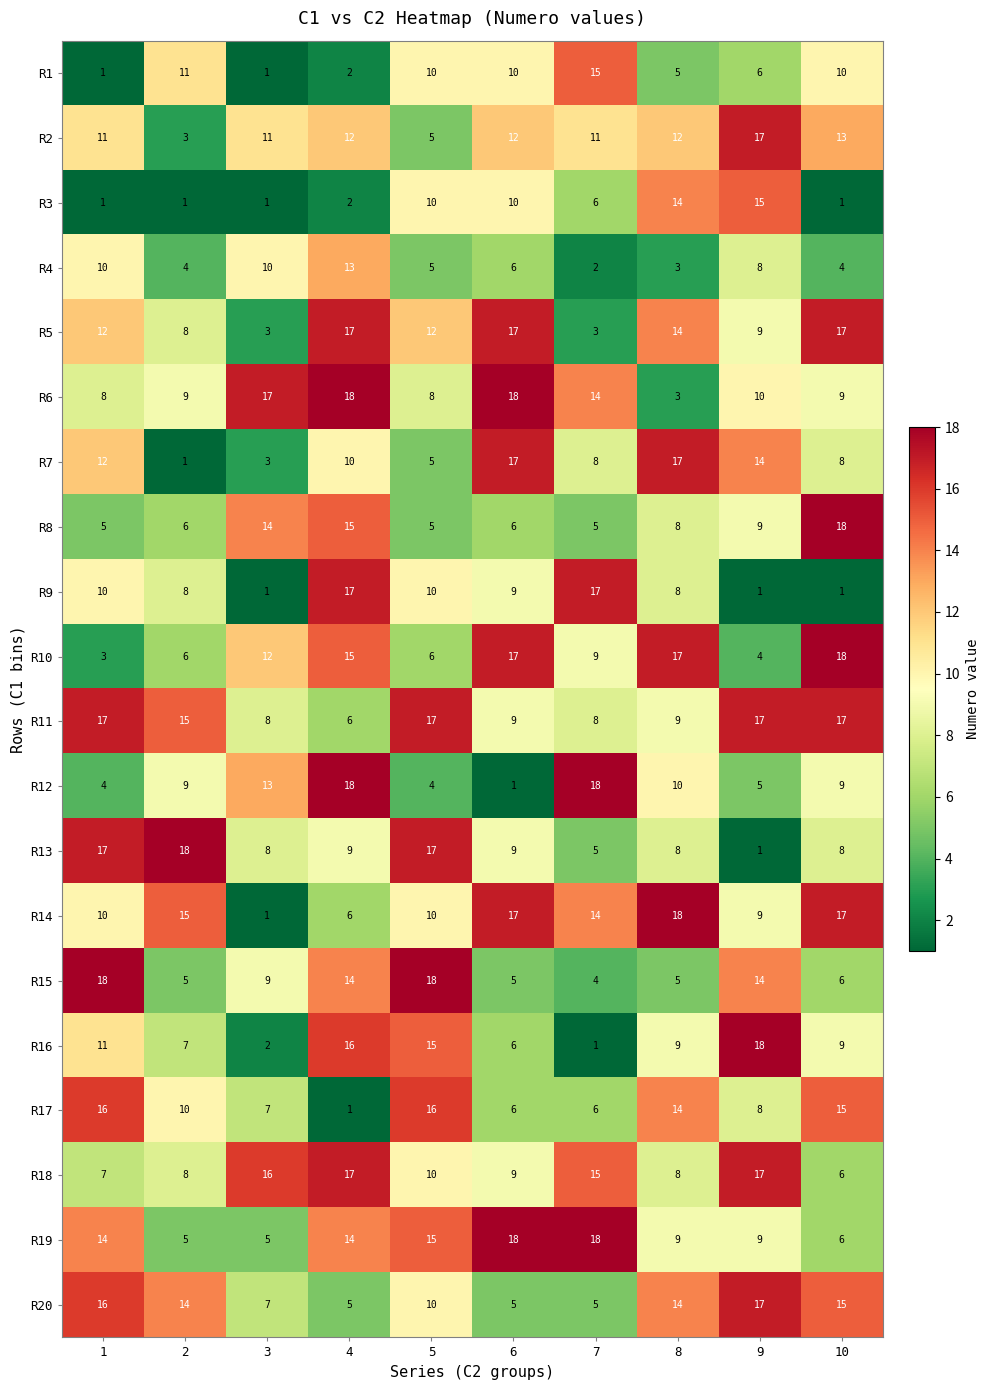

What is the spread (max minus min) of values at 7?

17